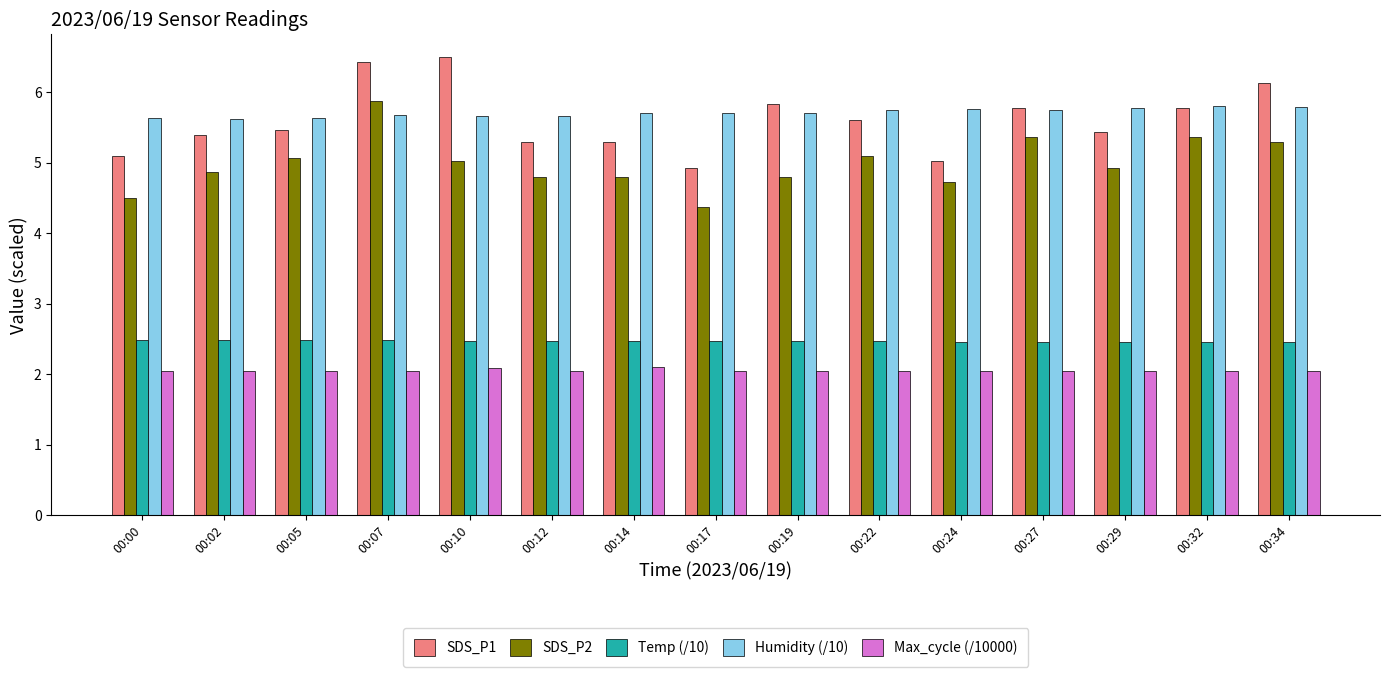

Which label corresponds to the largest value in the chart?

00:10